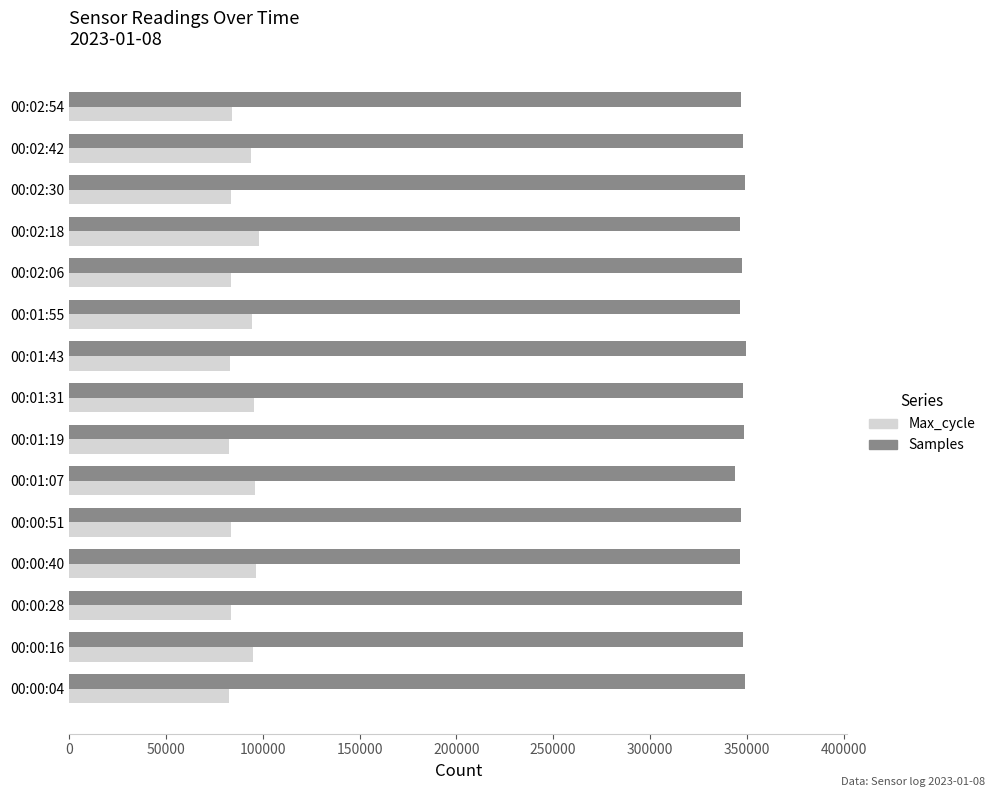

What is the difference between the maximum and minimum values in the Samples series?

5601